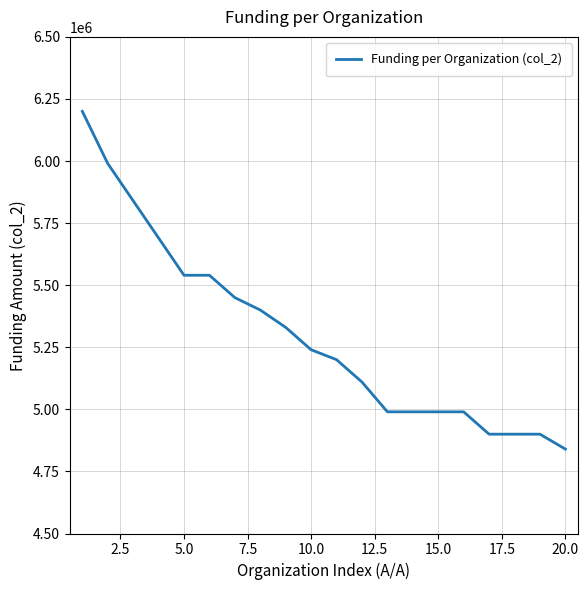

What is the smallest value displayed?

4840000